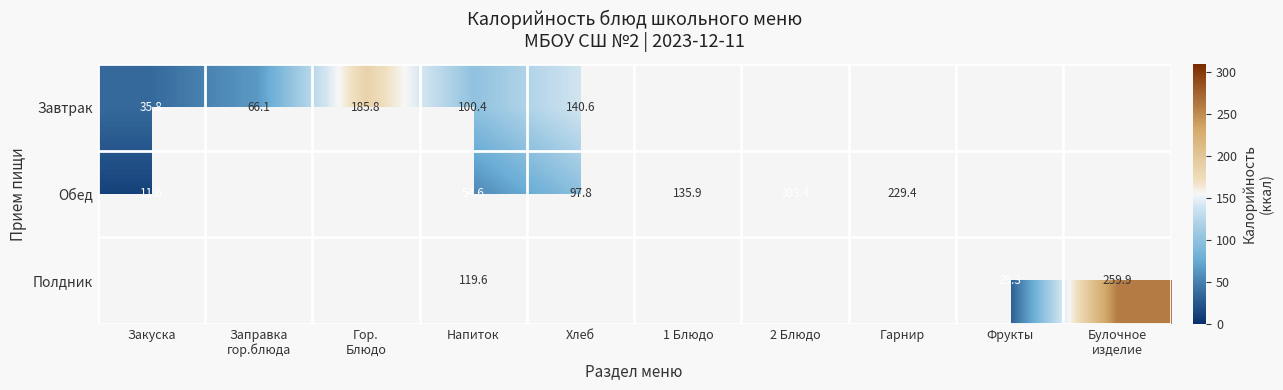

What is the sum of the Обед values at Гарнир and Напиток?

284.0